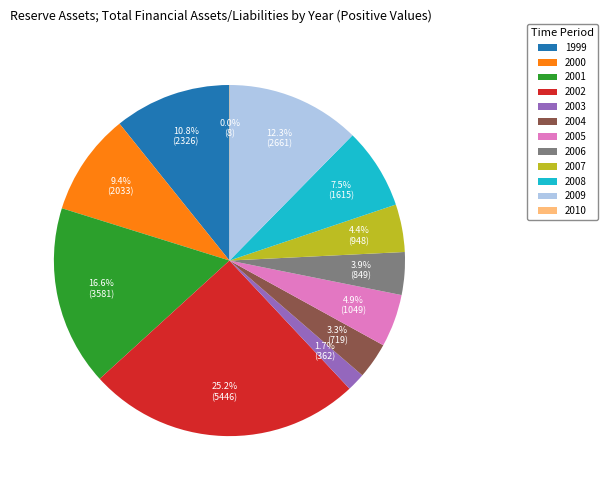

What is the ratio of the value at 2009 to the value at 2004?

3.7